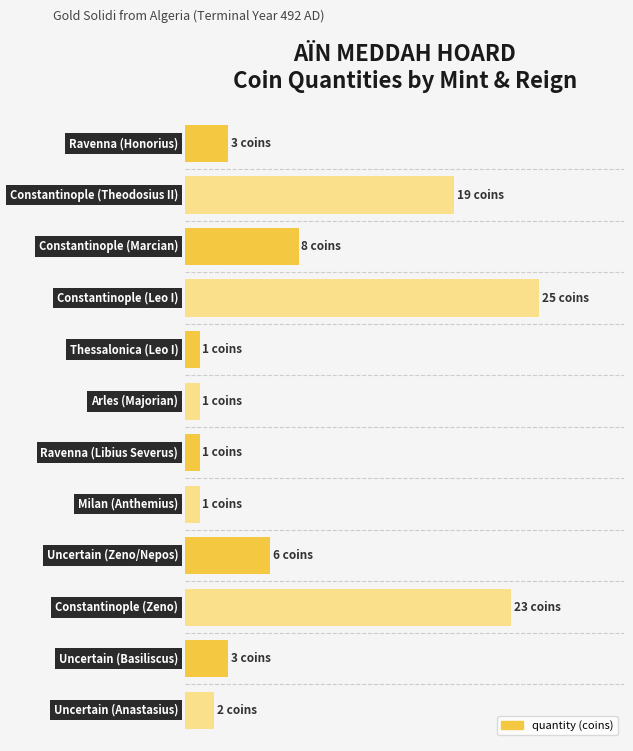

What is the average value?

8